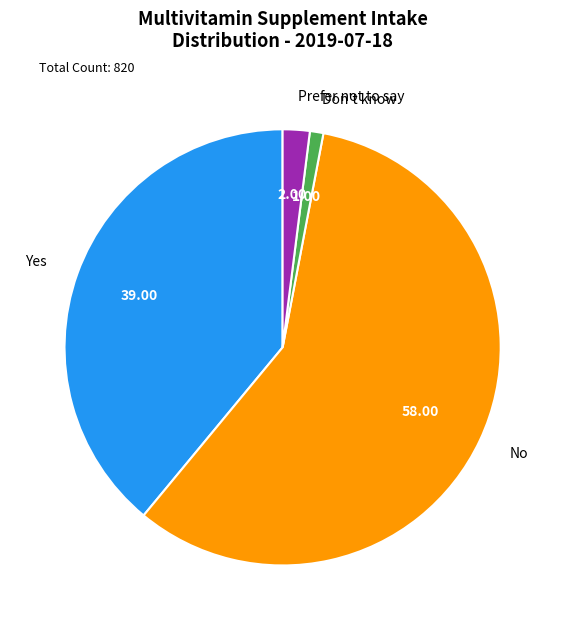

Which slice is the smallest?

Don't know